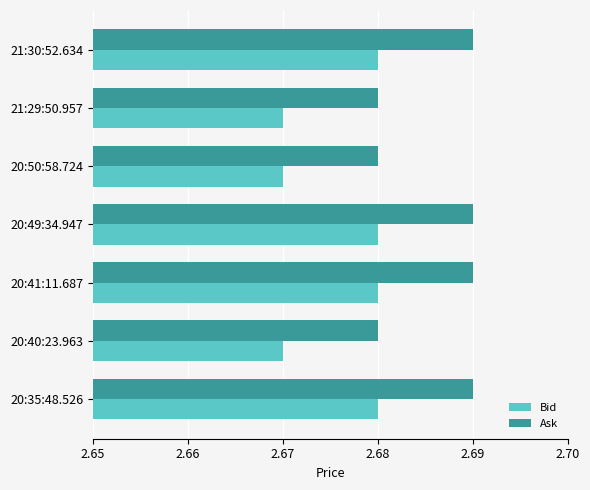

List the series in order of their peak value, lowest first.

Bid, Ask